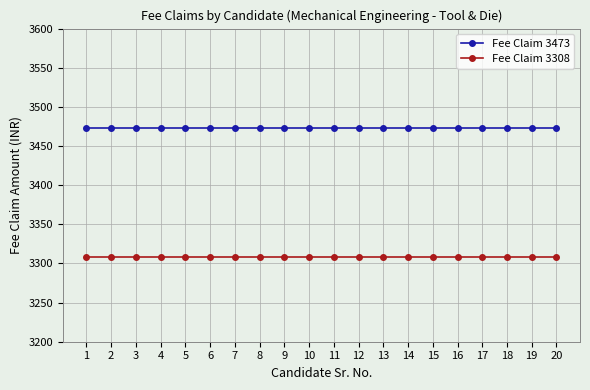

What is the value of the Fee Claim 3308 point at the 7th from the left?

3308